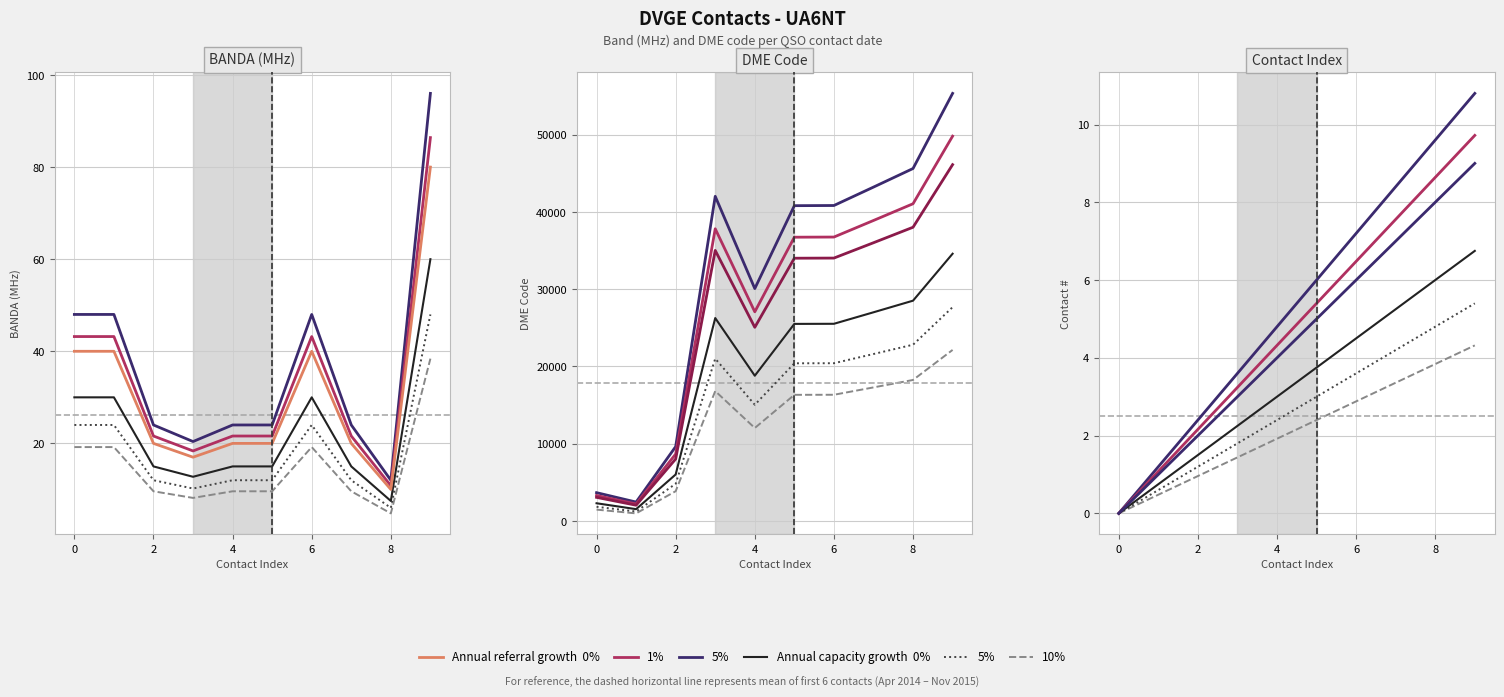

True or false: Capacity 0% and Capacity 10% intersect in this chart.

False